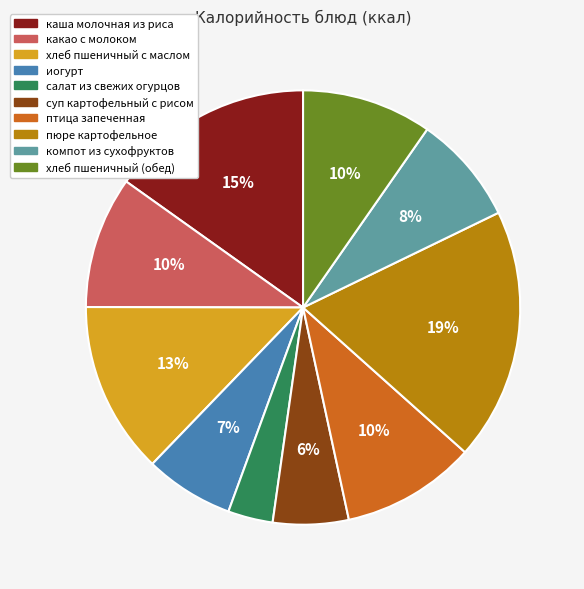

To the nearest percent, what is the average slice percentage?

10%